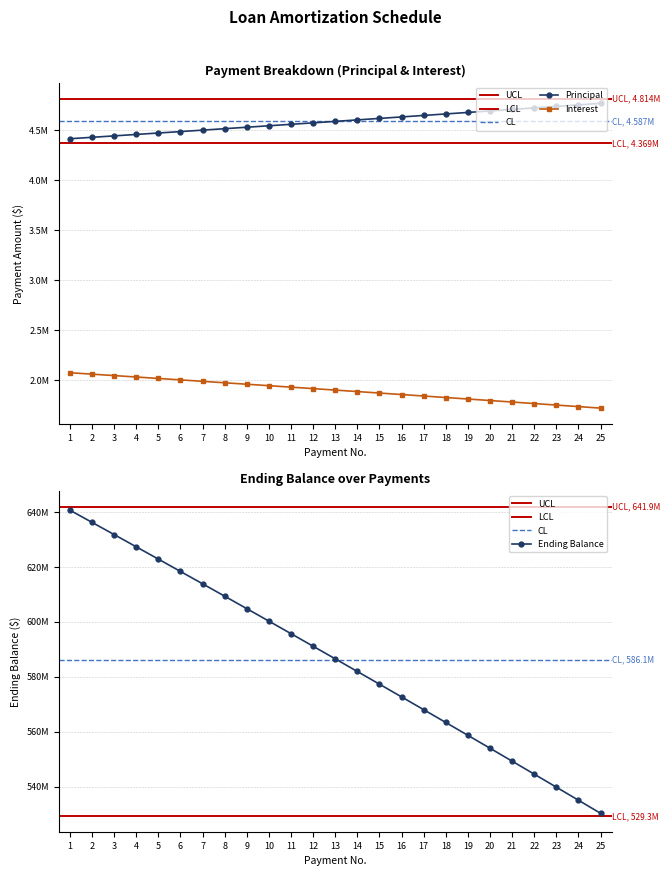

What is the value of the Interest point at the 20th from the left?

1797106.8